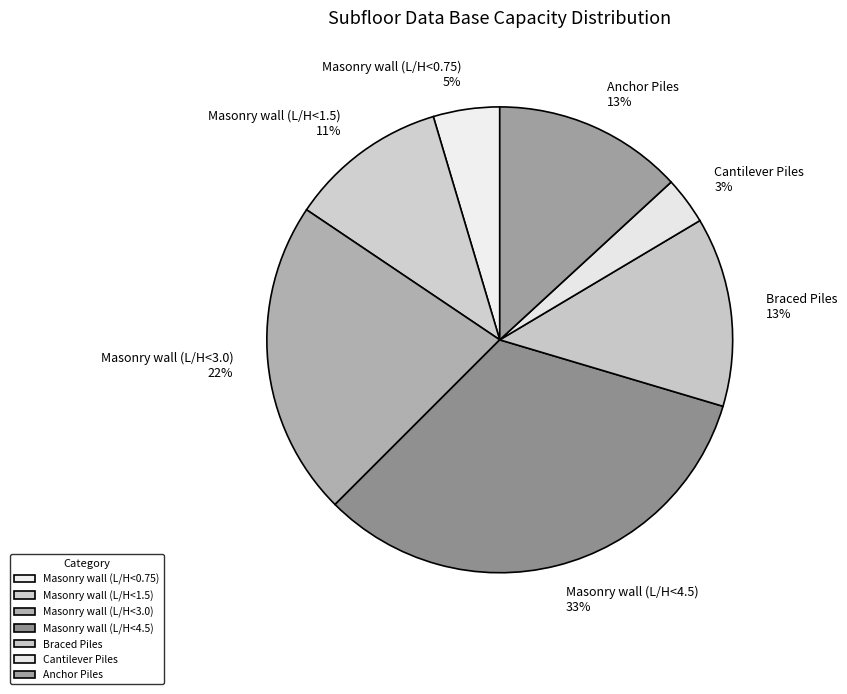

Does Masonry wall (L/H<3.0) represent more than half of the total?

No